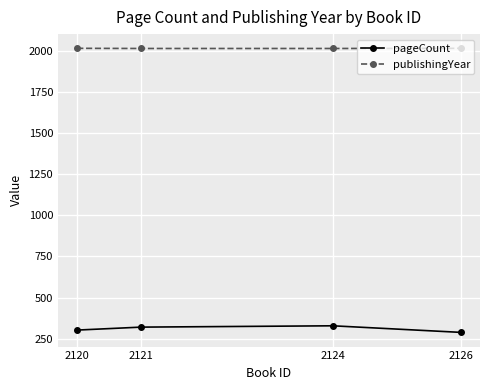

Which series has the largest total across all categories?

publishingYear